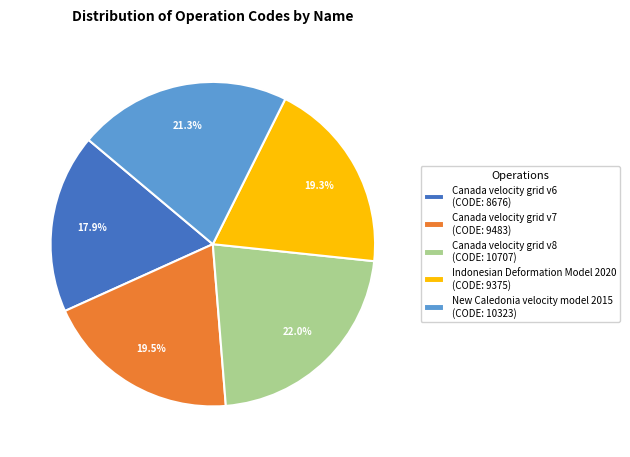

Combined, what portion of the pie is Canada velocity grid v8 and Canada velocity grid v6?

39.9%